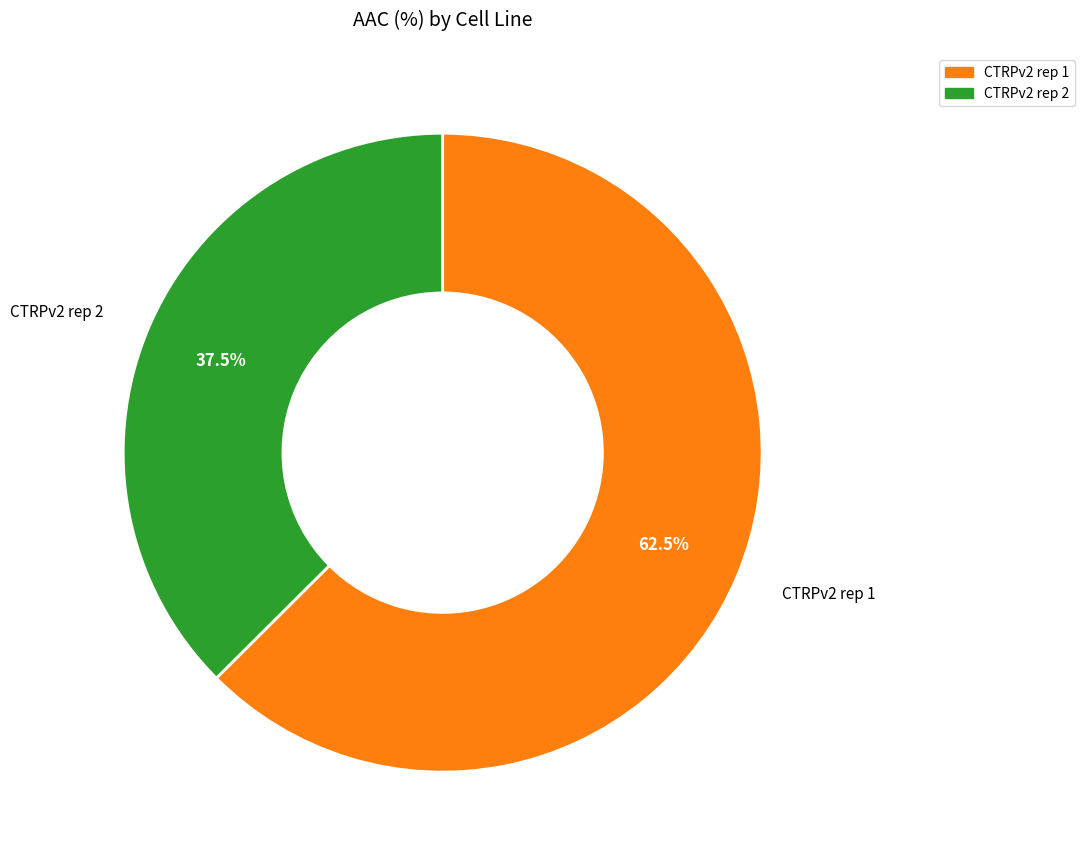

Is the sum of CTRPv2 rep 1 and CTRPv2 rep 2 greater than half?

Yes